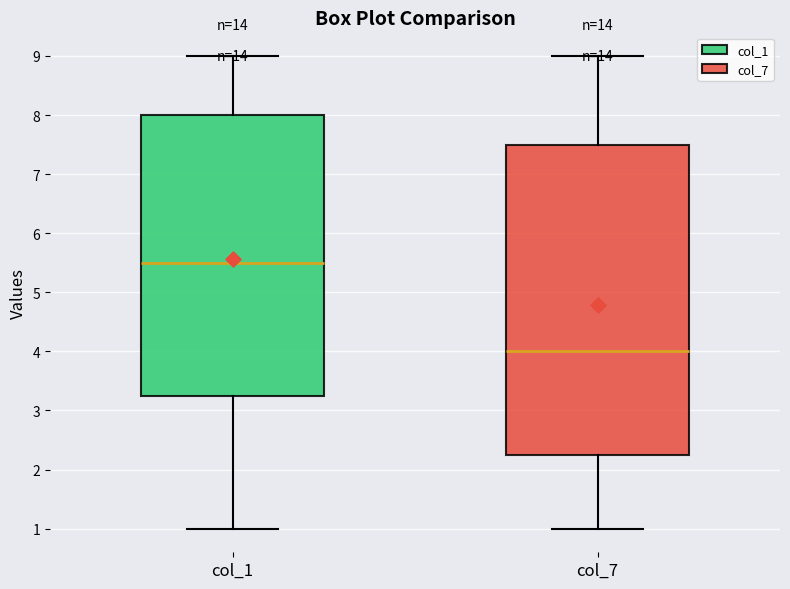

Which box's median line is the lowest?

col_7